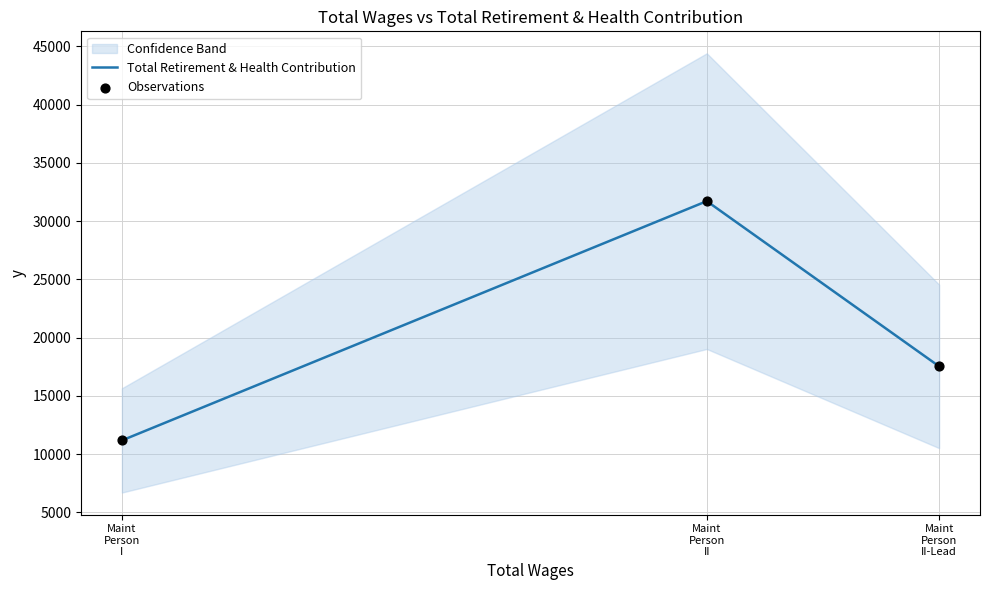

Which series has the largest total across all categories?

Total Retirement & Health Contribution